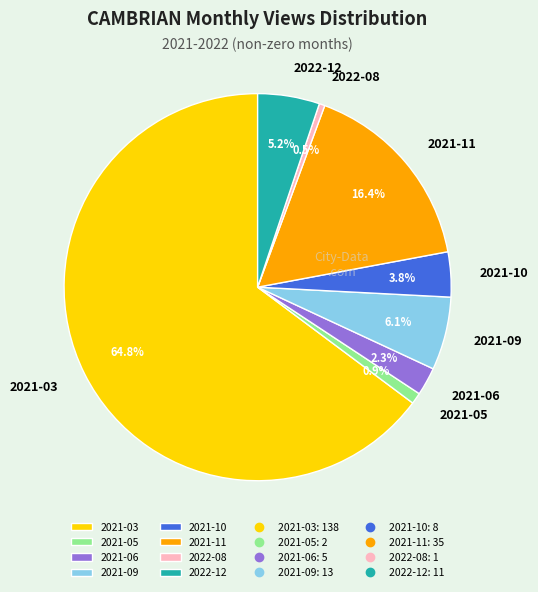

Between 2021-09 and 2021-06, which is larger?

2021-09